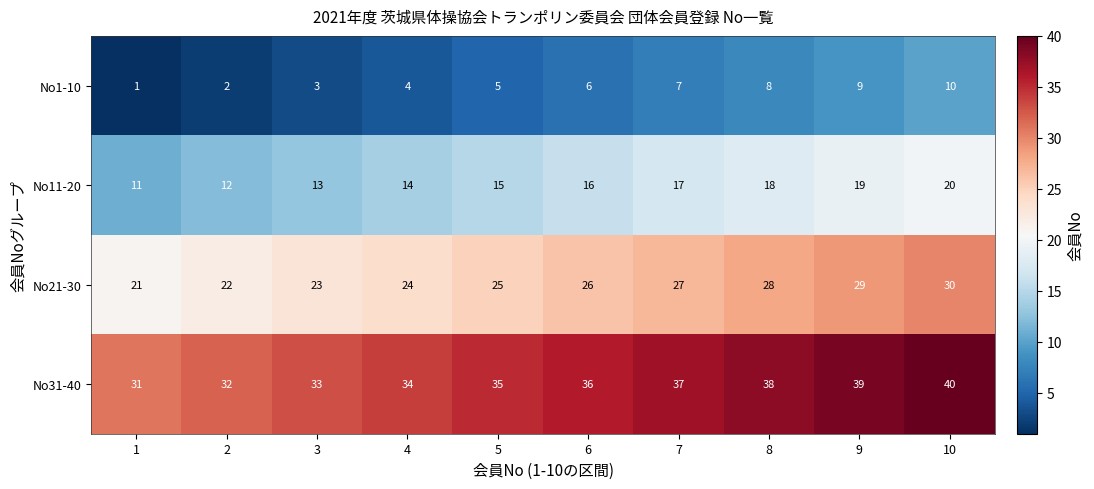

What is the highest value of the No1-10 series?

10